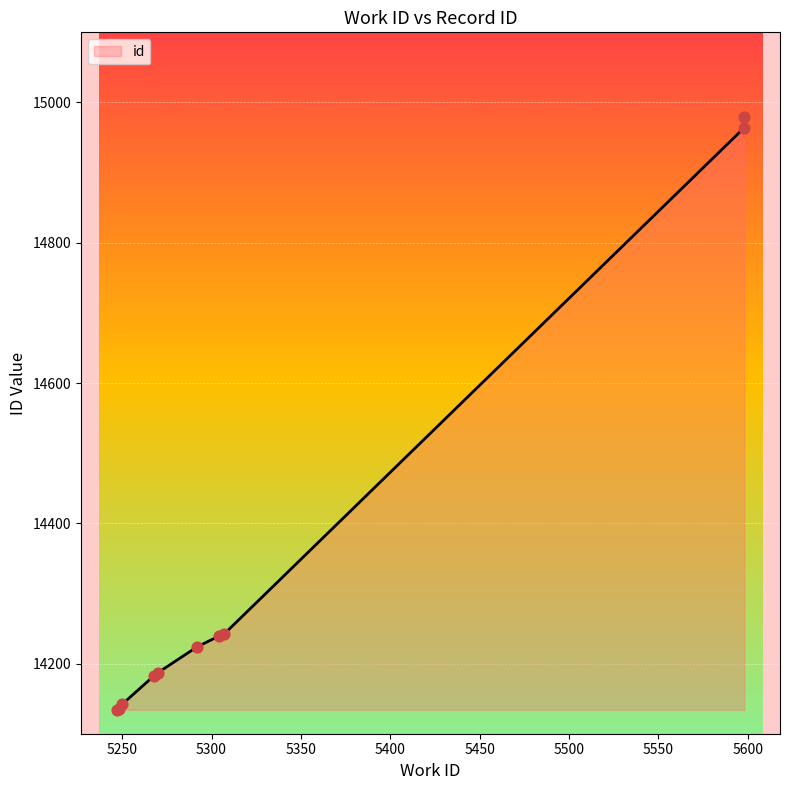

Approximately how many times larger is the value at 5304 compared to 5268?

1.0